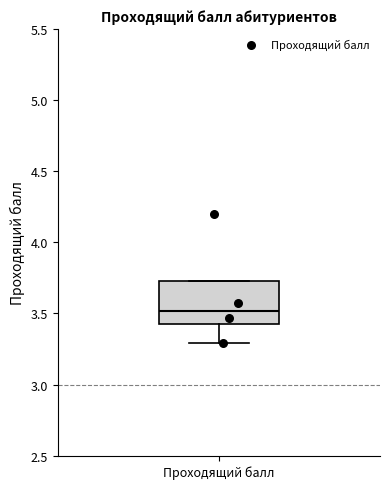

Where does the lower whisker of the box for Проходящий балл end on the y-axis? The values are not printed on the chart, so give them approximately, as read against the axis.

3.30